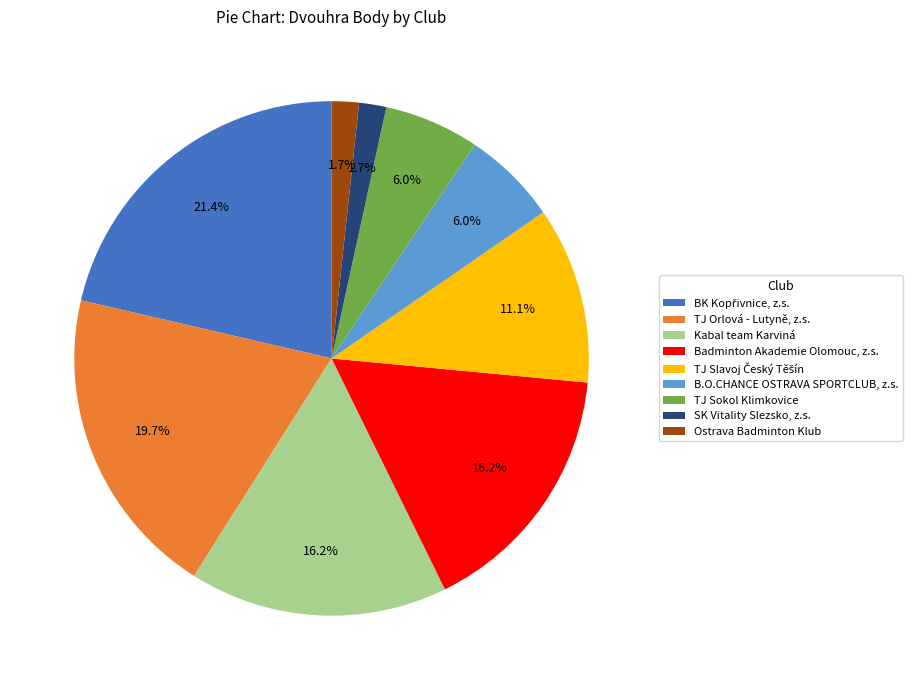

Combined, what portion of the pie is Kabal team Karviná and TJ Sokol Klimkovice?

22.2%